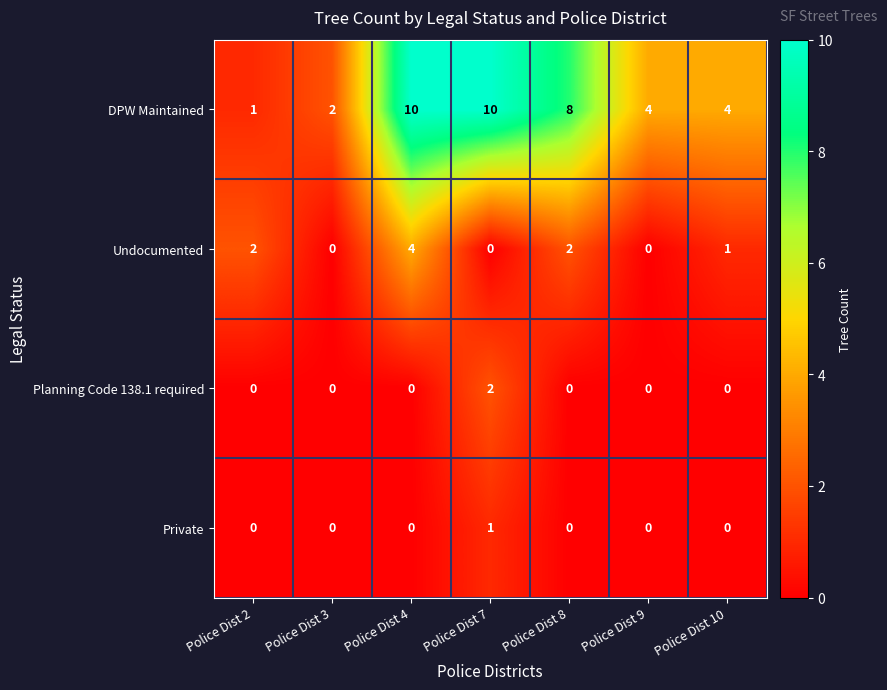

The Planning Code 138.1 required series shows 1 at Police Dist 7. True or false?

False